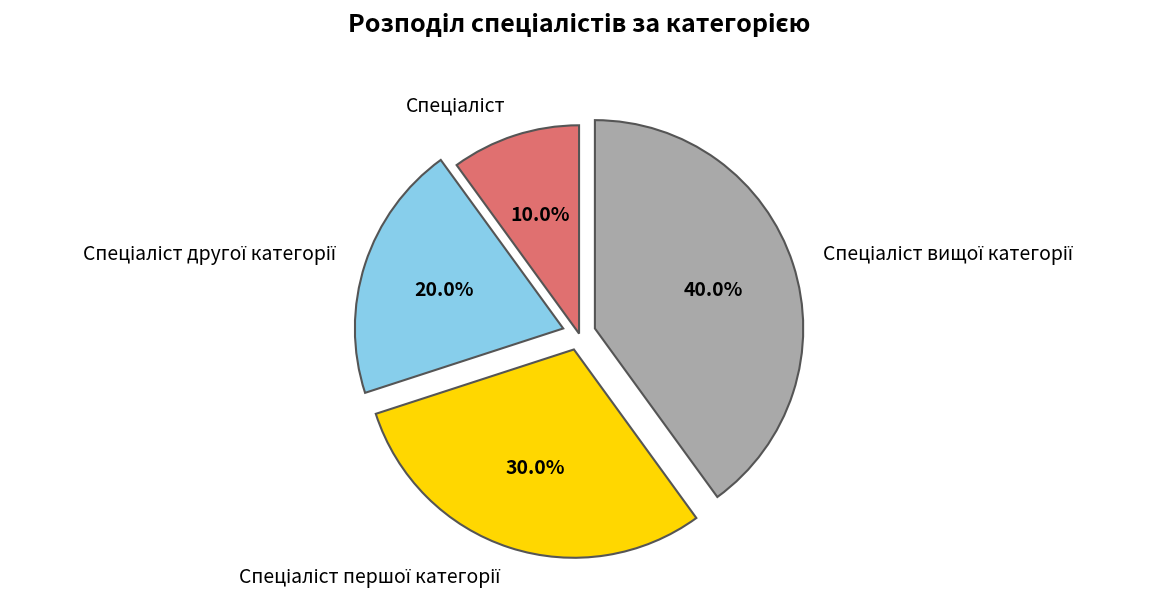

Is there a majority slice in this chart?

No